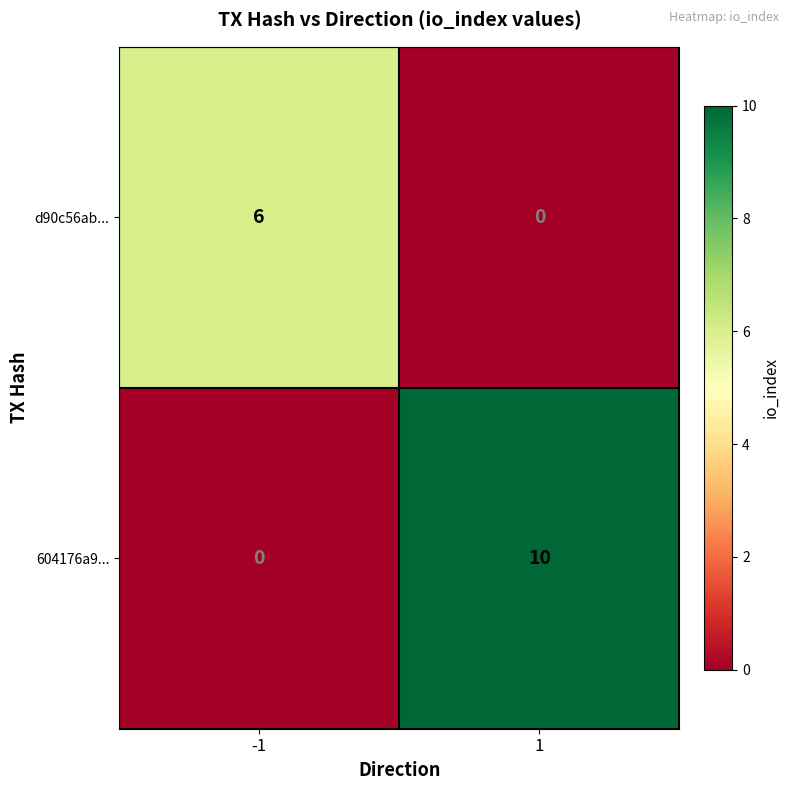

What is the average value of the 604176a9... series?

5